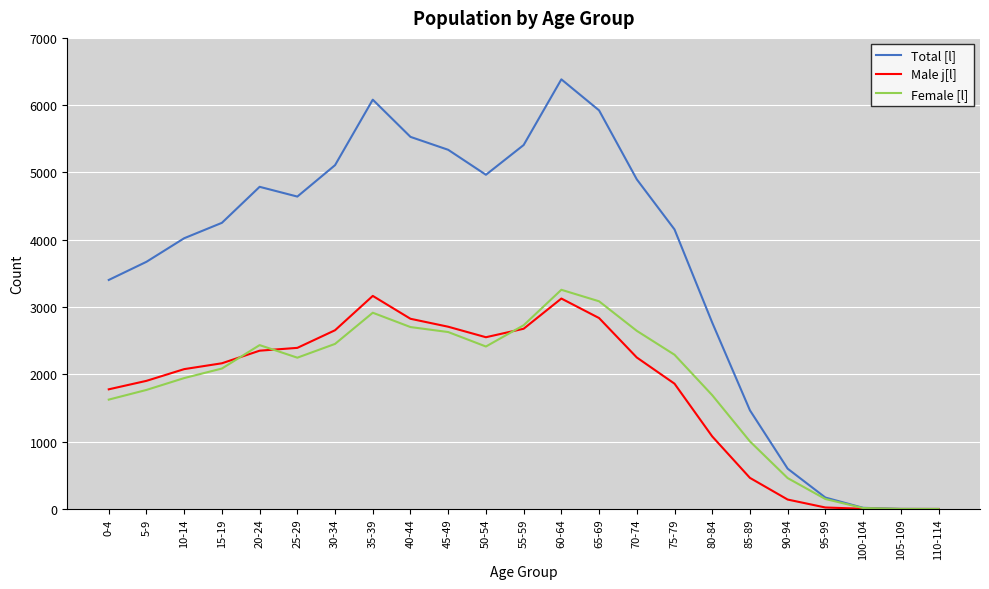

Is it true that Total [l] equals 9575 at 40-44?

False